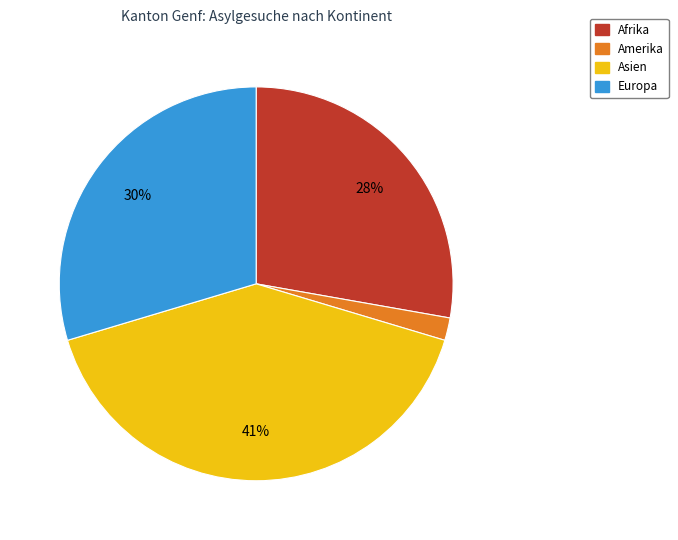

What is the ratio of the value at Europa to the value at Afrika?

1.1